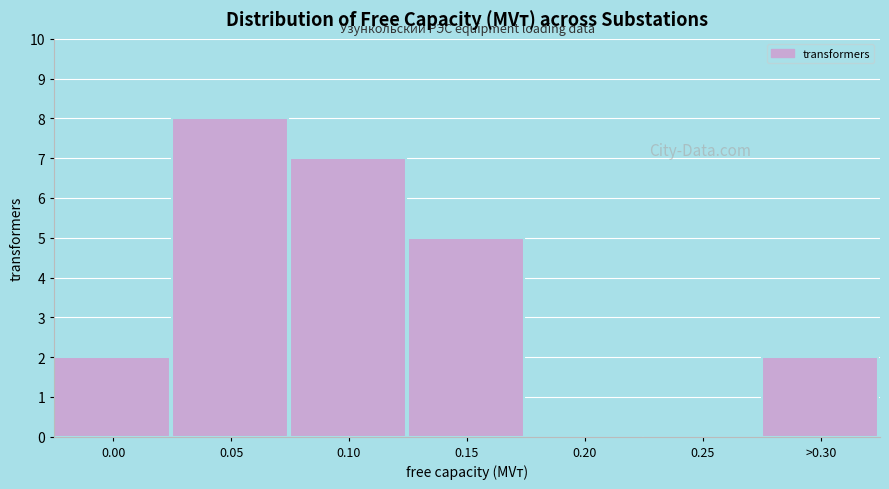

Reading left to right, list all the values displayed in this chart.

0.00=2	0.05=8	0.10=7	0.15=5	0.20=0	0.25=0	>0.30=2